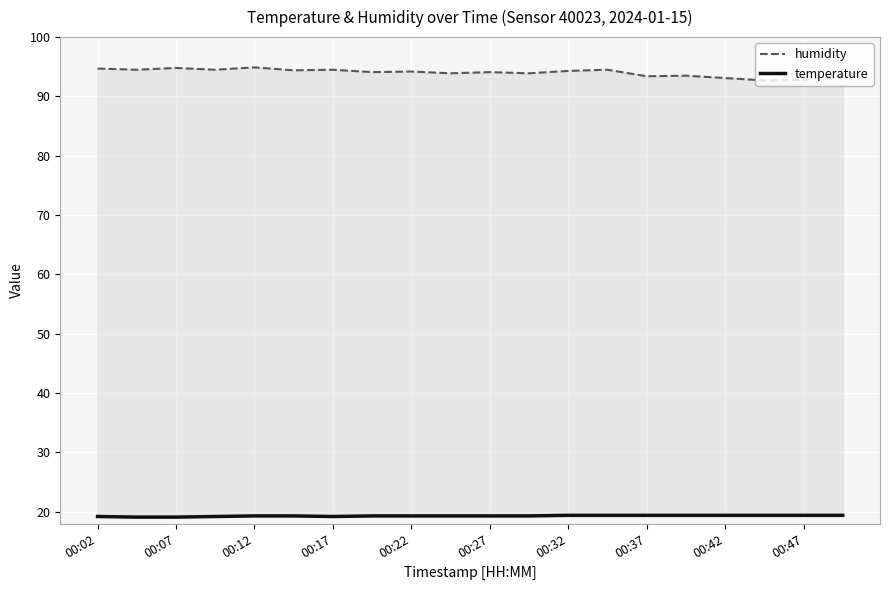

How many series are shown in this chart?

2